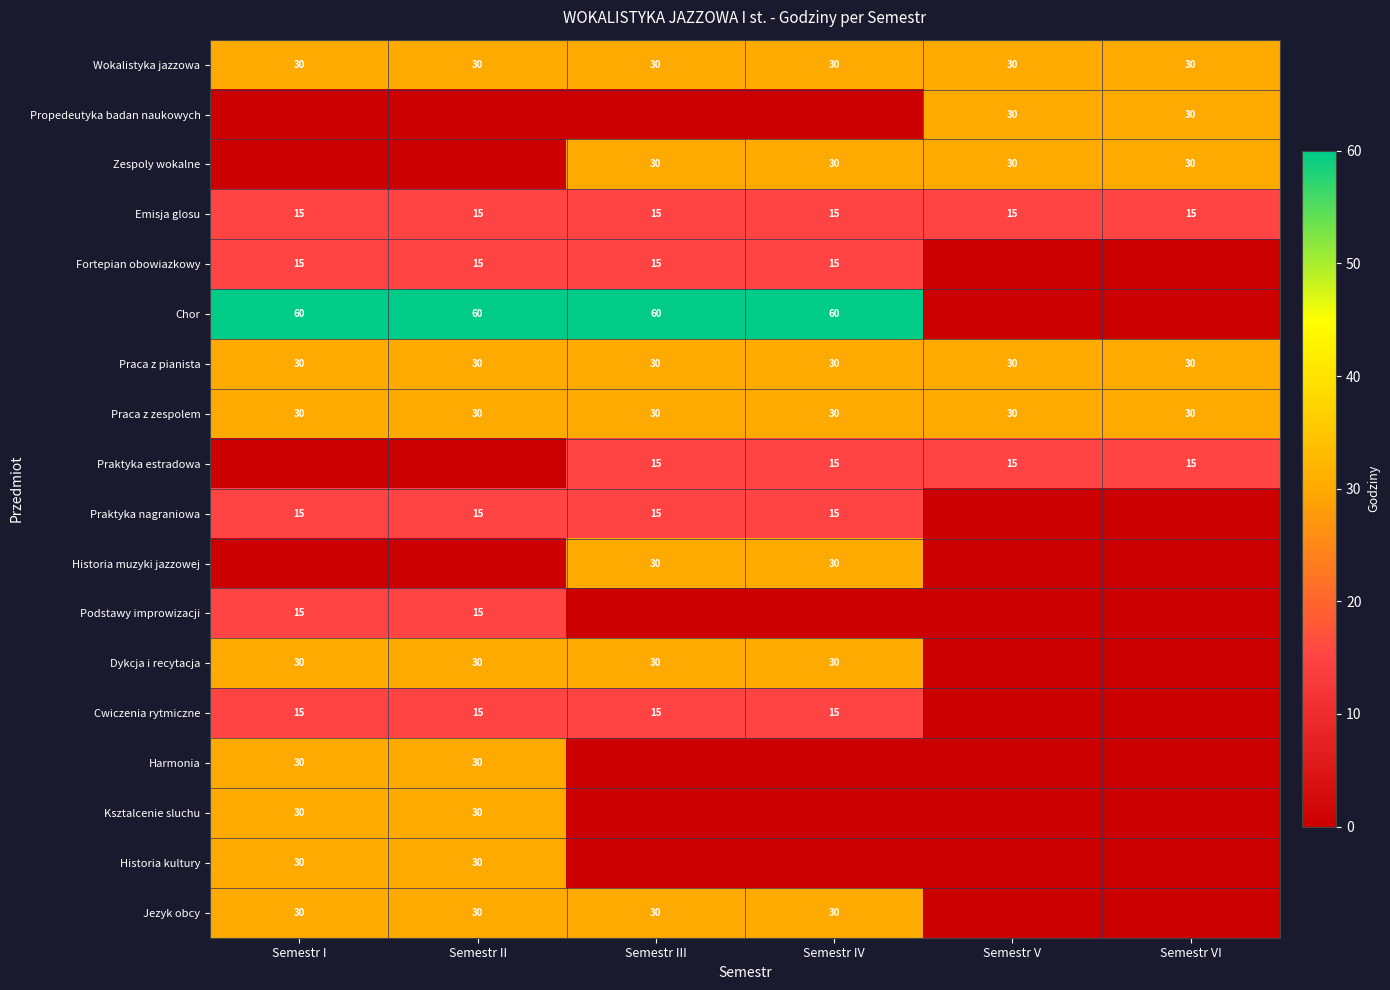

What is the difference between the second highest and minimum values in the Zespoly wokalne series?

30